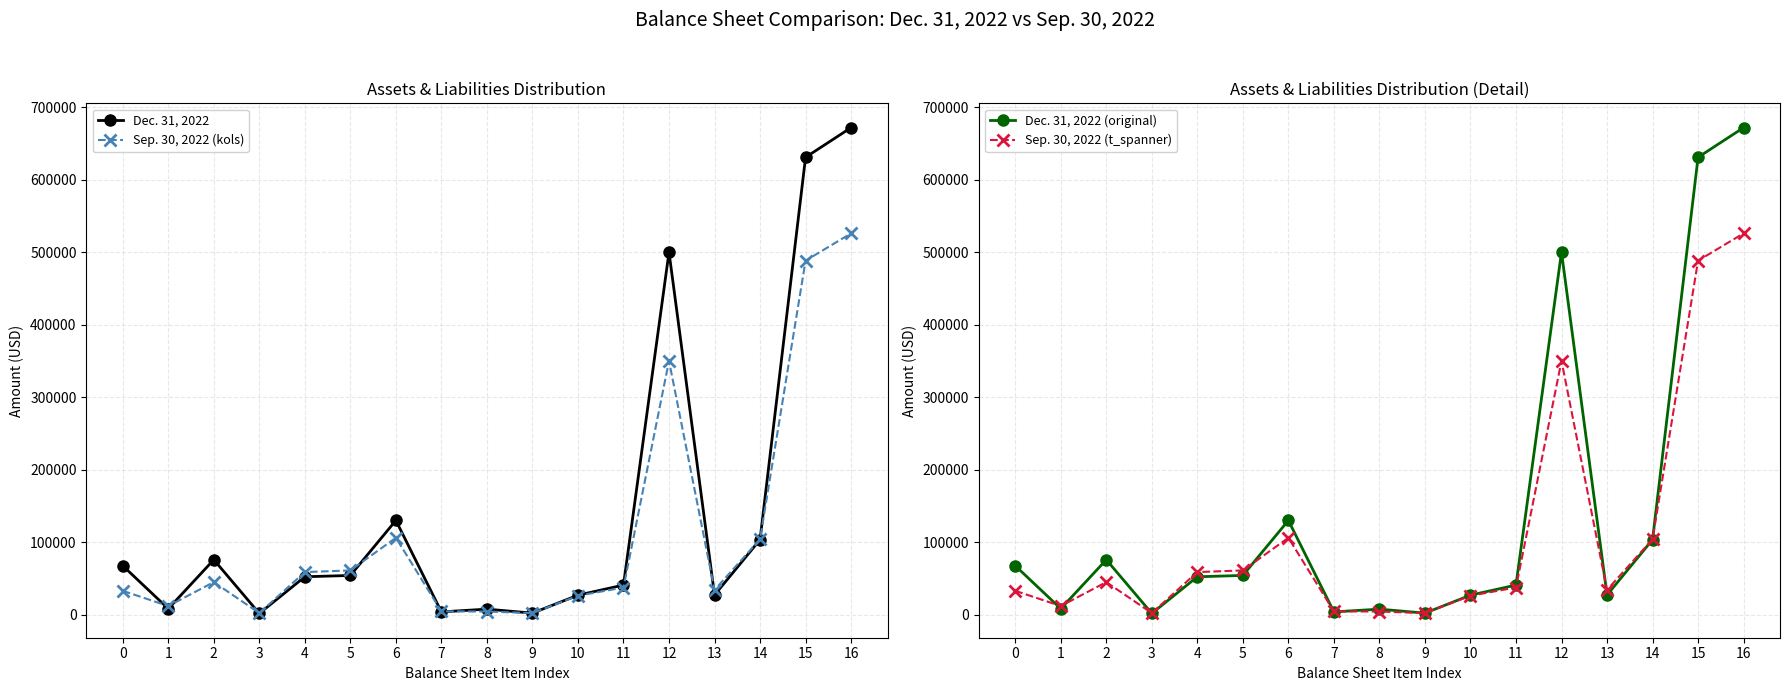

Is it true that Sep. 30, 2022 (kols) equals 898 at 8?

False